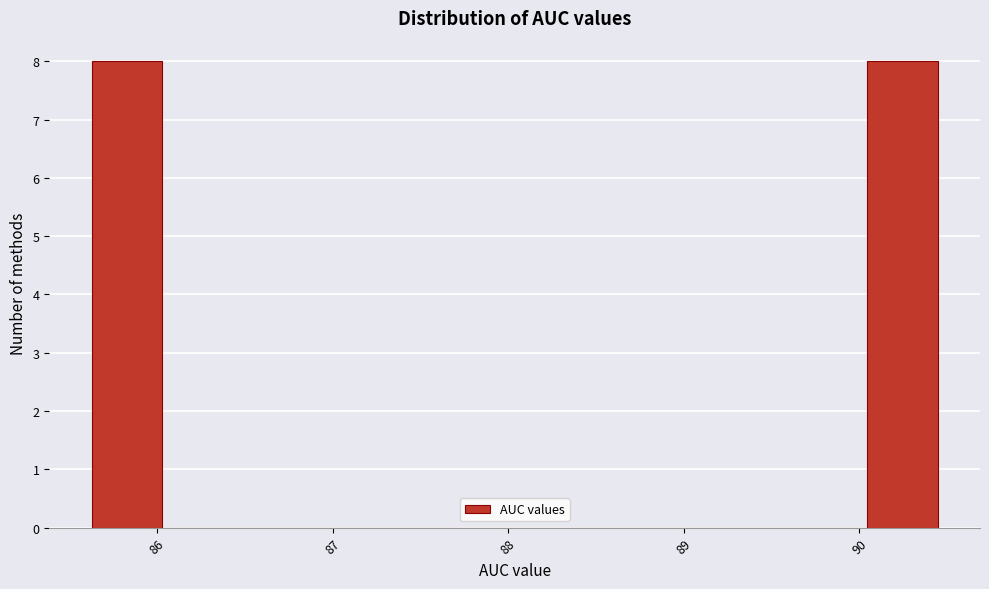

Reading left to right, transcribe this chart: for each bar, give the range it covers on the x-axis and its height. Neither the bar edges nor the heights are printed on the chart, so give them approximately, as read against the axes.

85.6 to 86.0: 8
86.0 to 86.4: 0
86.4 to 86.8: 0
86.8 to 87.2: 0
87.2 to 87.6: 0
87.6 to 88.0: 0
88.0 to 88.4: 0
88.4 to 88.8: 0
88.8 to 89.2: 0
89.2 to 89.6: 0
89.6 to 90.0: 0
90.0 to 90.4: 8